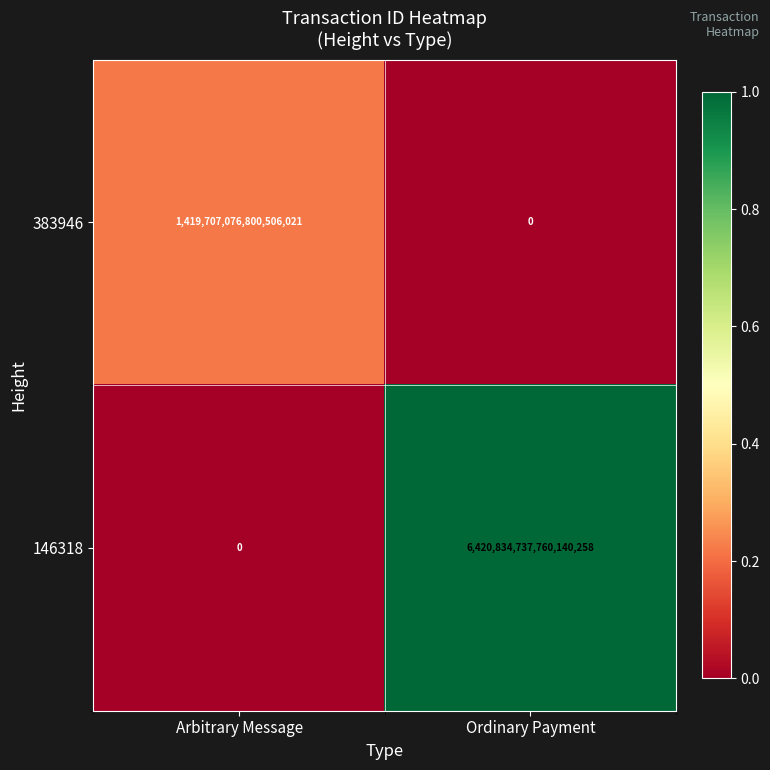

Rank the categories by 383946 value from highest to lowest.

Arbitrary Message, Ordinary Payment